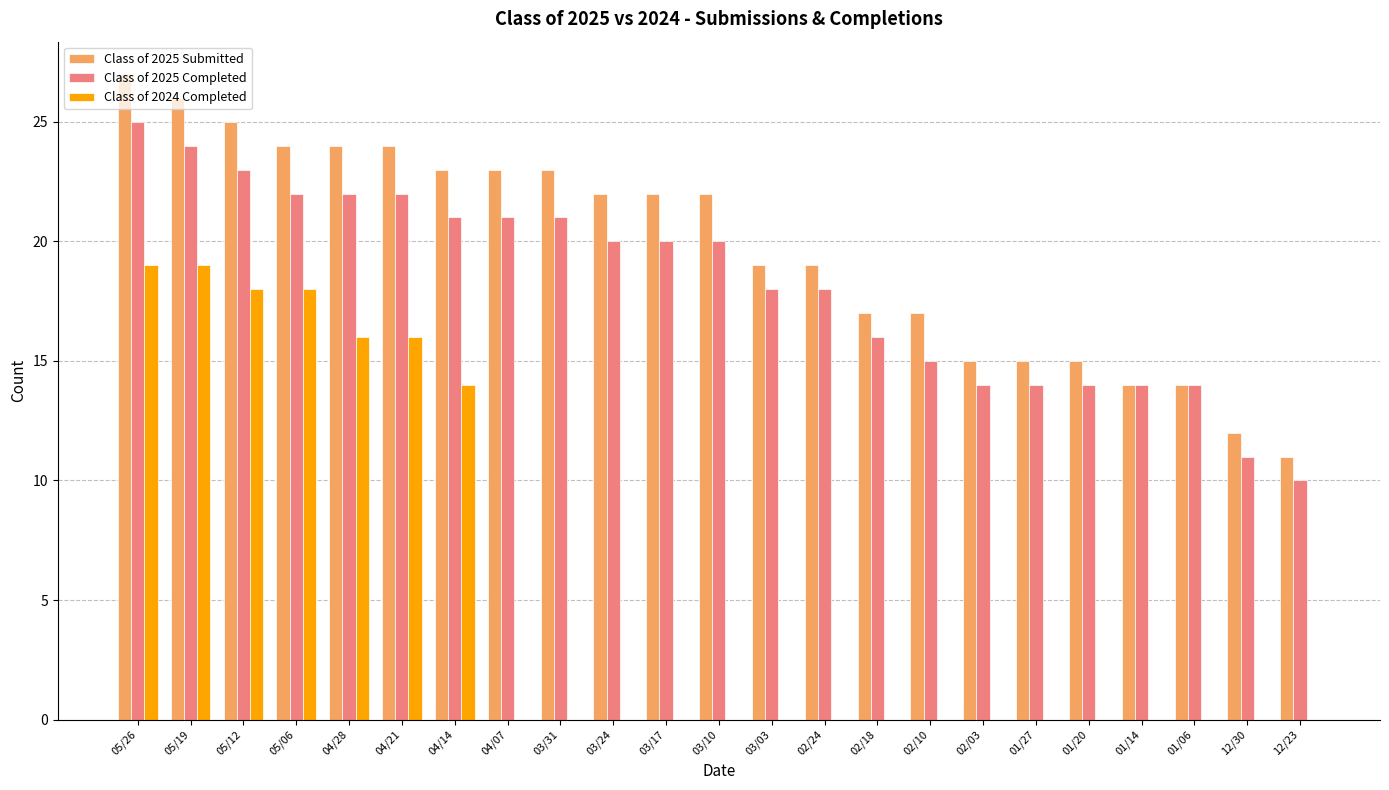

What is the spread (max minus min) of values at 05/06?

6